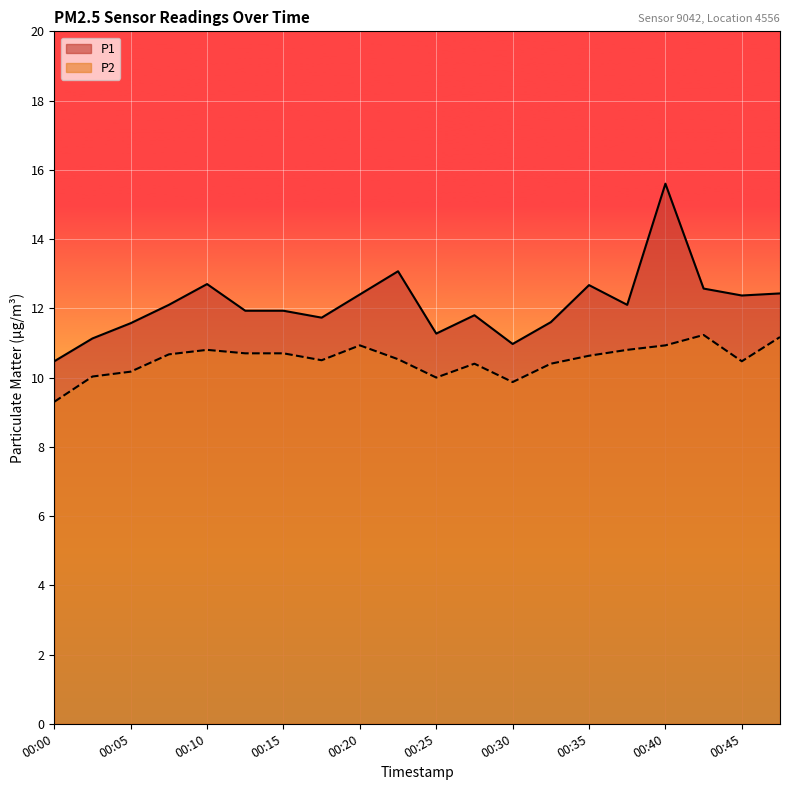

How many lines are shown in the chart?

2